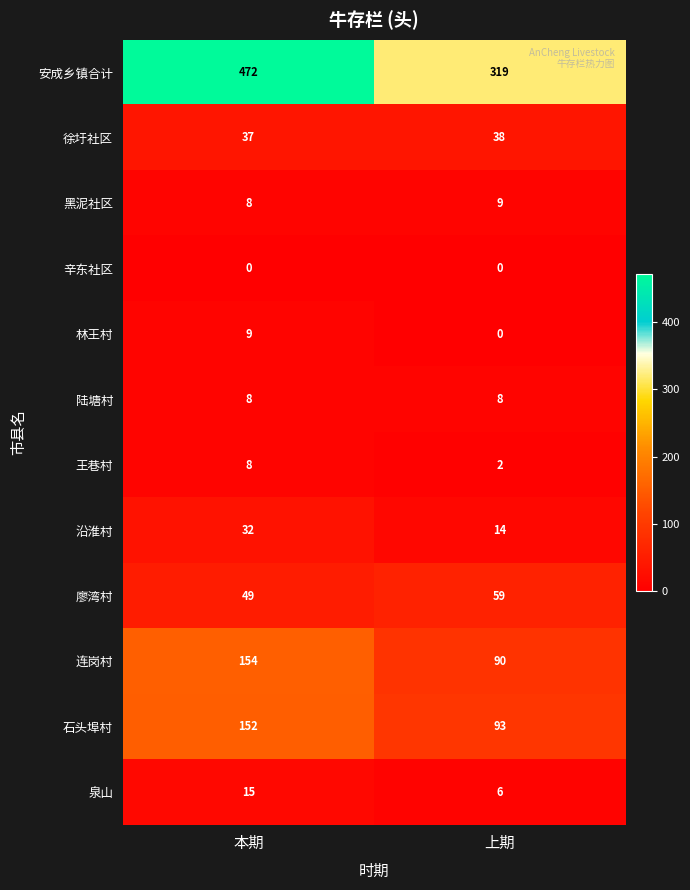

What is the highest value of the 泉山 series?

15